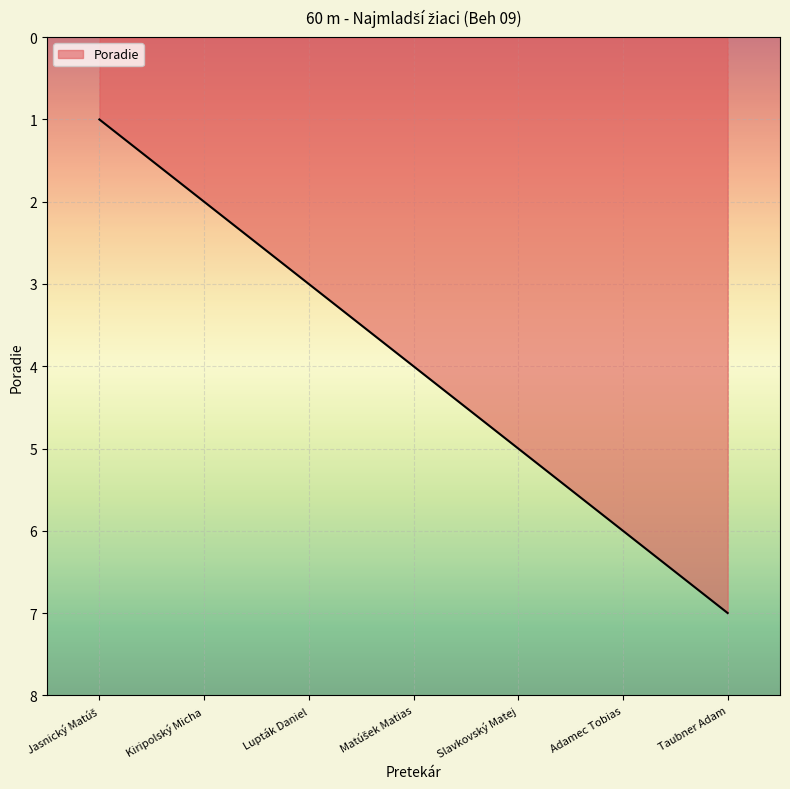

Is it true that the value at Taubner Adam is 7?

True